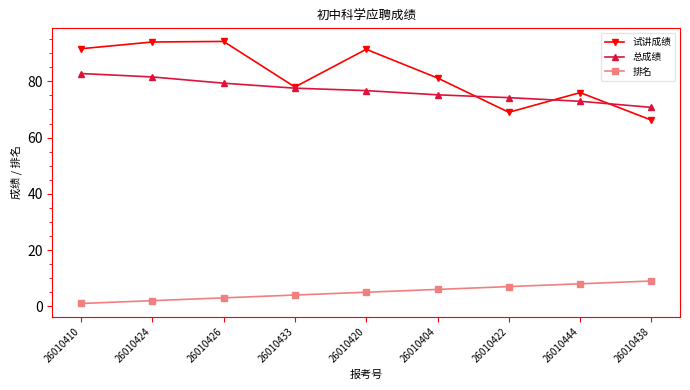

What is the label of the 5th point from the left?

26010420